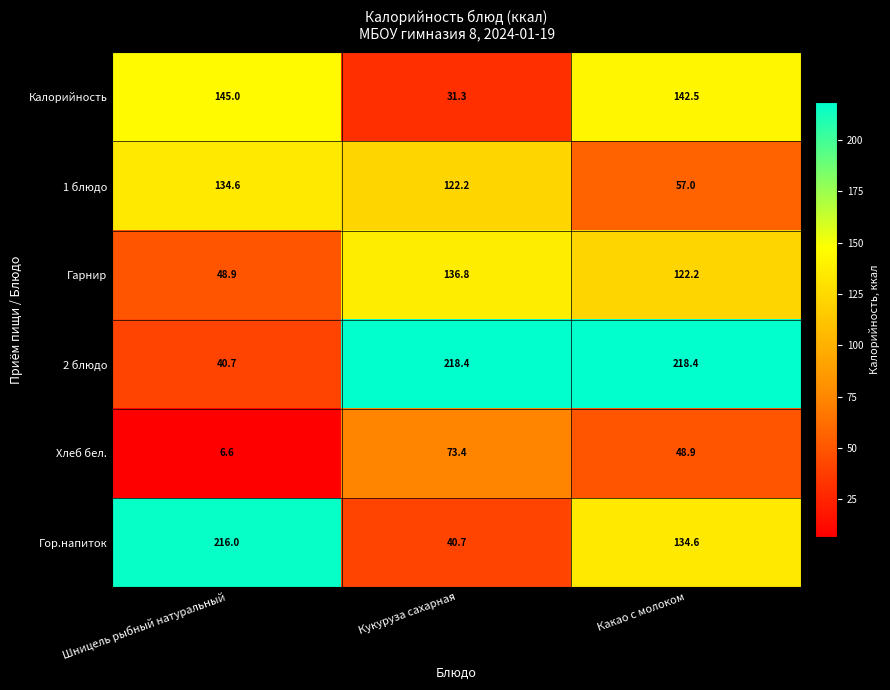

Rank the series at Какао с молоком from lowest to highest value.

Хлеб бел., 1 блюдо, Гарнир, Гор.напиток, Калорийность, 2 блюдо